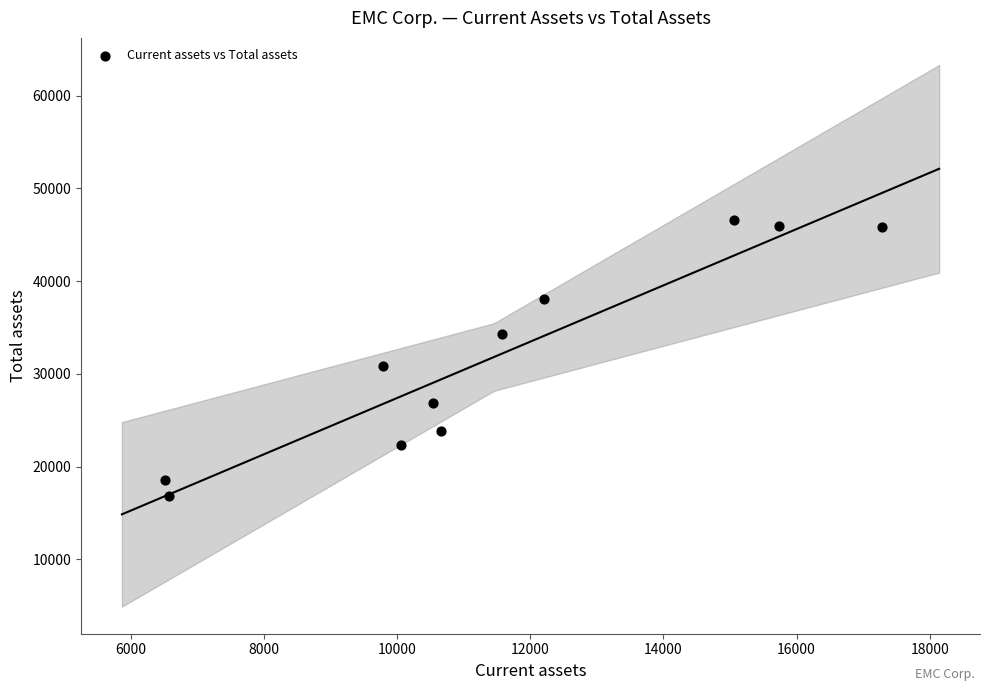

What Y value in the scatter plot is closest to 31701?

30833